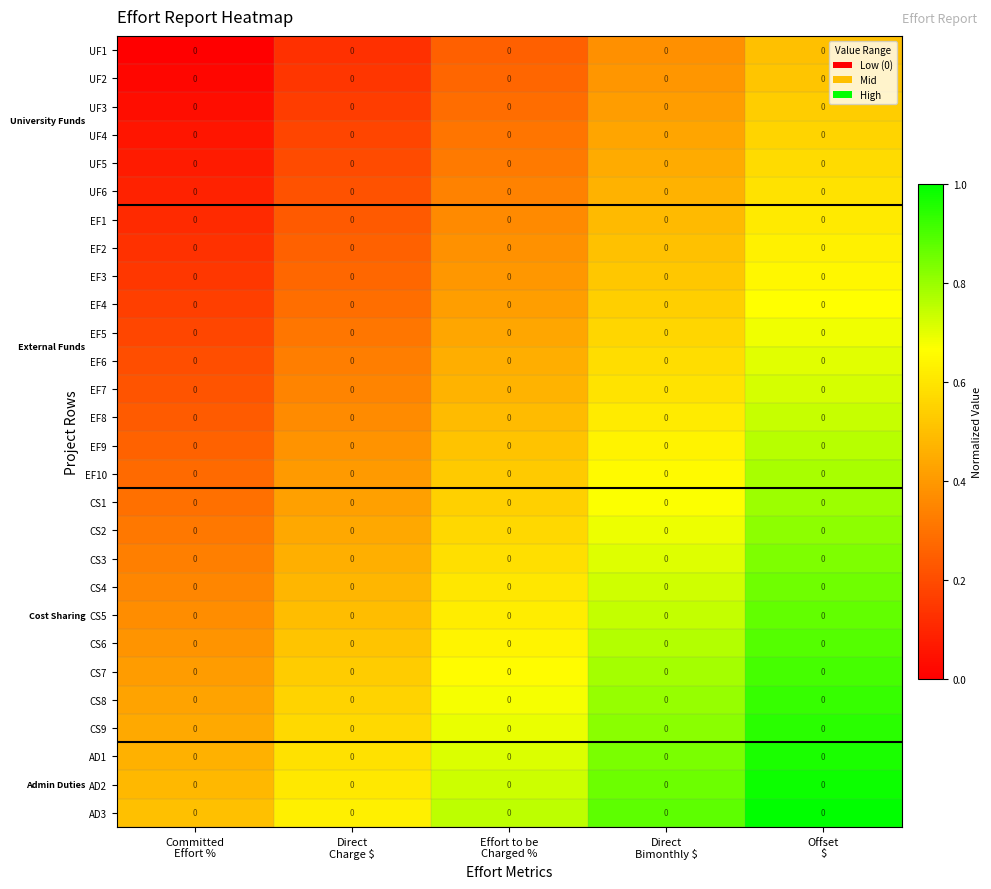

At how many categories does at least one series exceed 0?

5